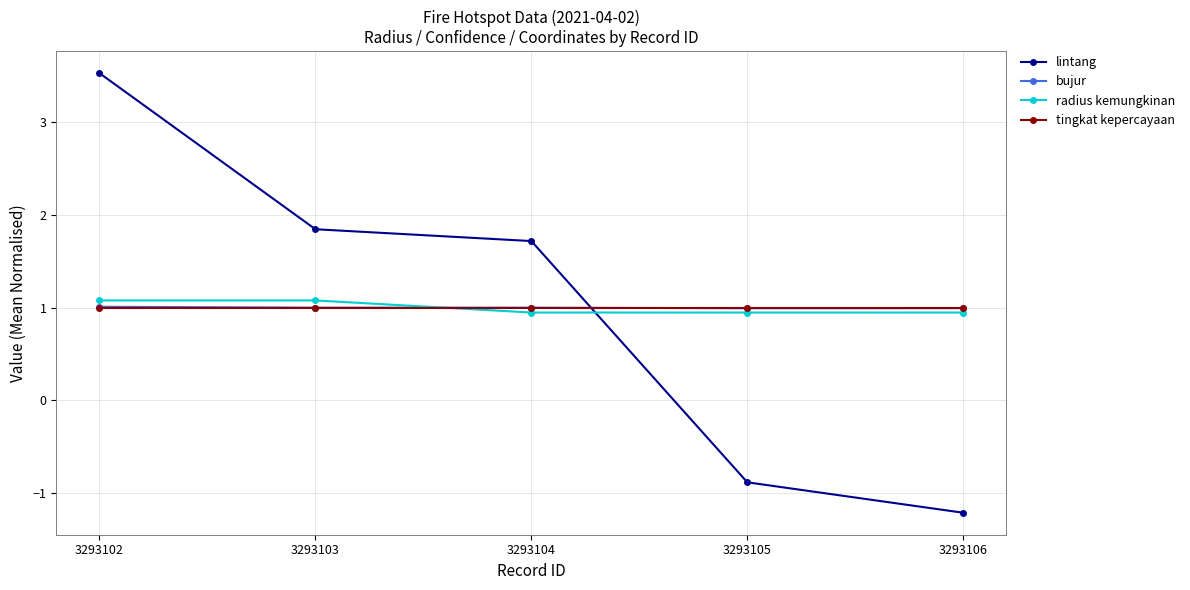

How many values in lintang are above zero?

3